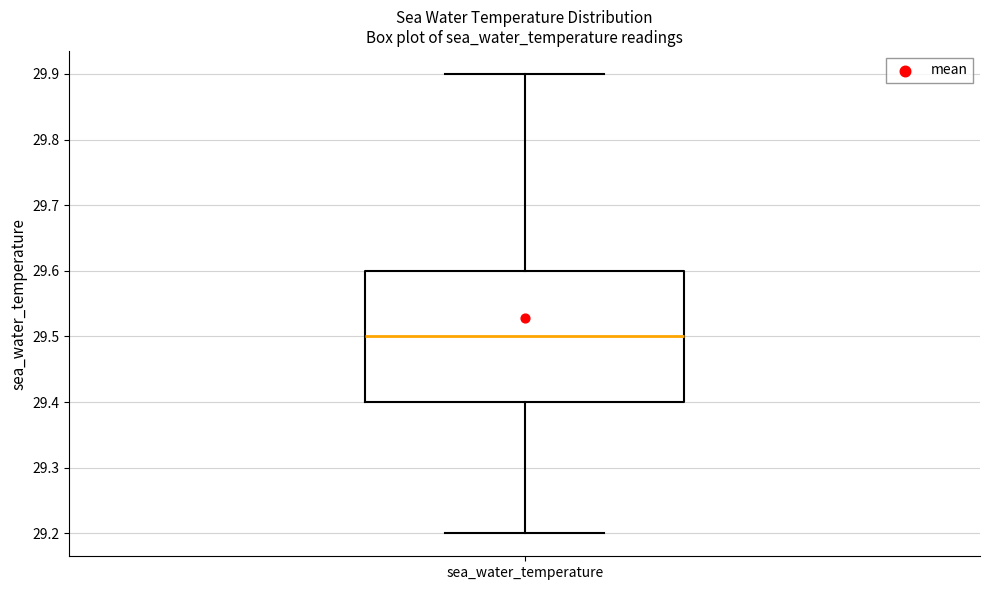

Where is the upper edge of the box for sea_water_temperature on the y-axis? The values are not printed on the chart, so give them approximately, as read against the axis.

29.6